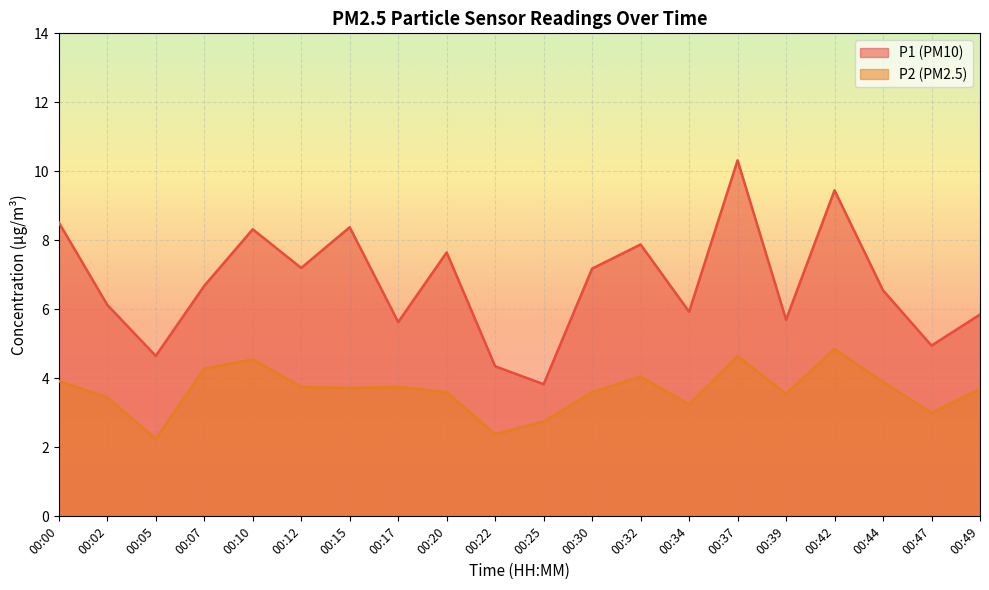

Between 00:07 and 00:15, which series saw the biggest shift?

P1 (PM10)